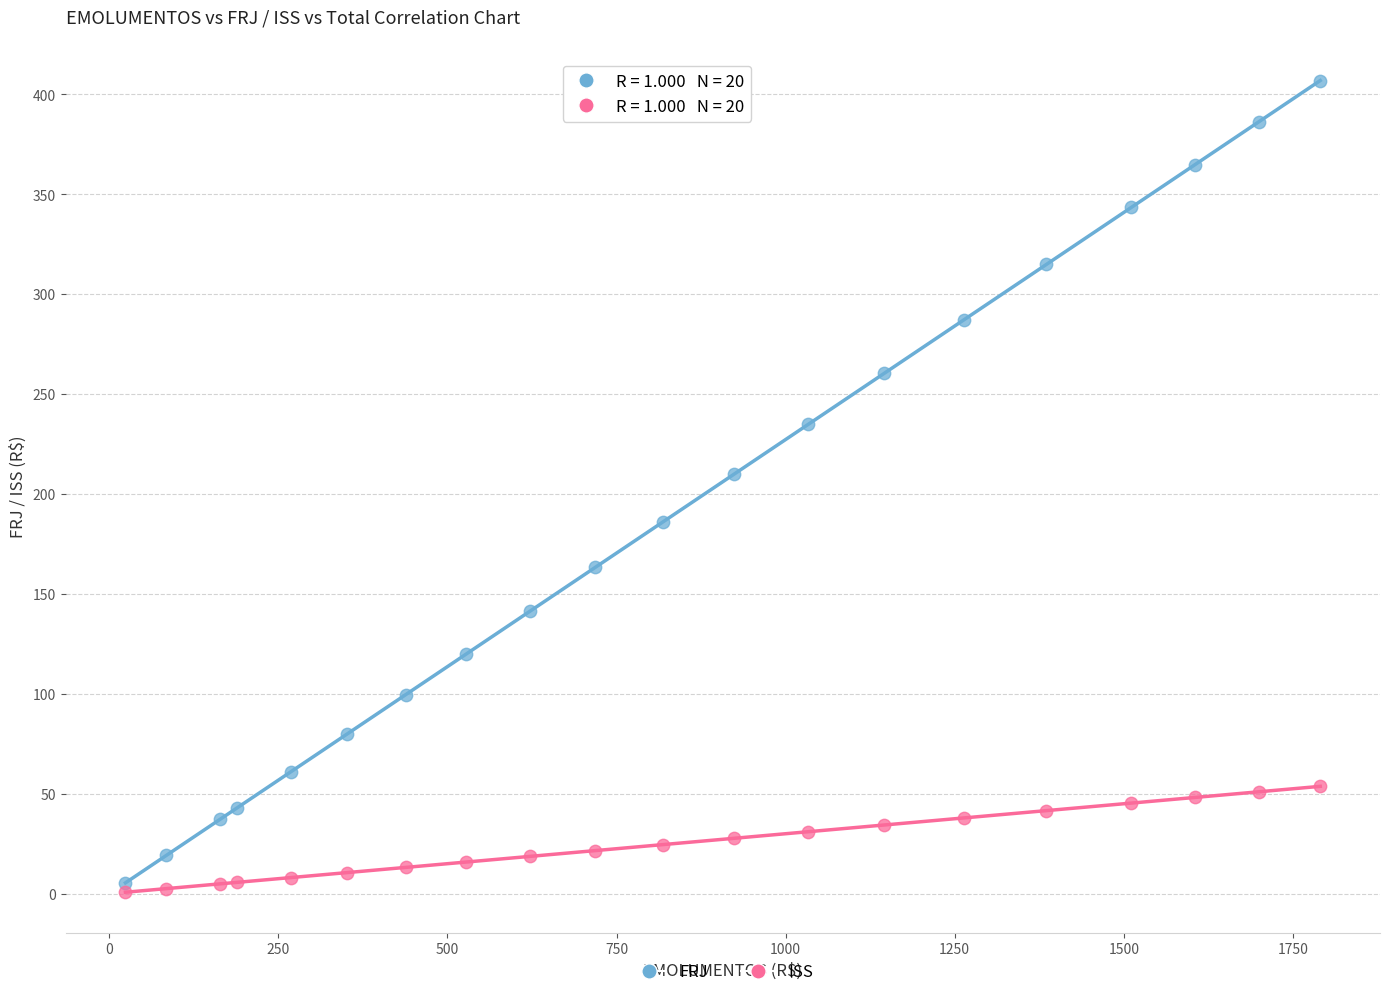

Which series contains the lowest Y value?

ISS